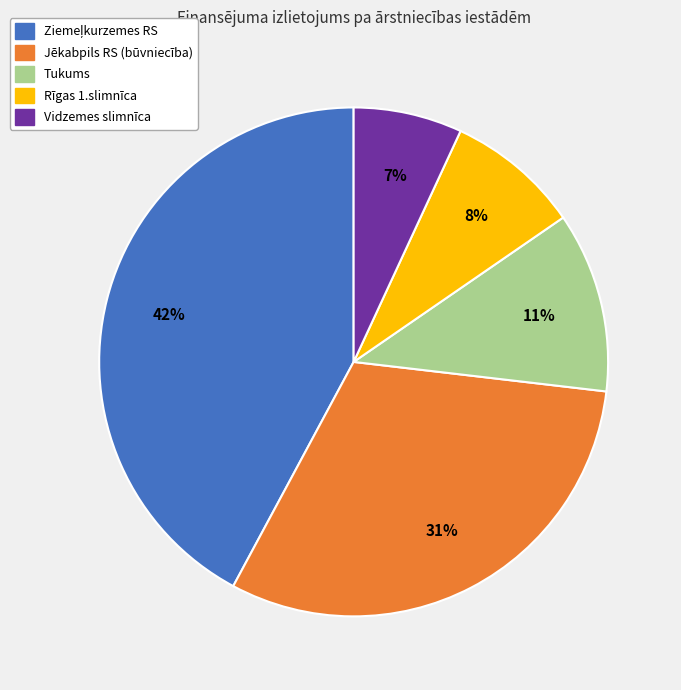

The Tukums slice represents 11% of the pie. True or false?

True